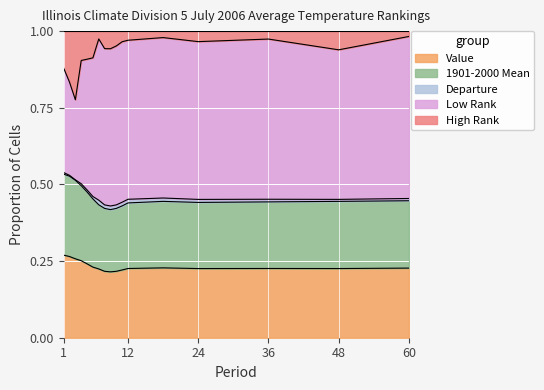

Which category has the lowest value in the Low Rank series?

3